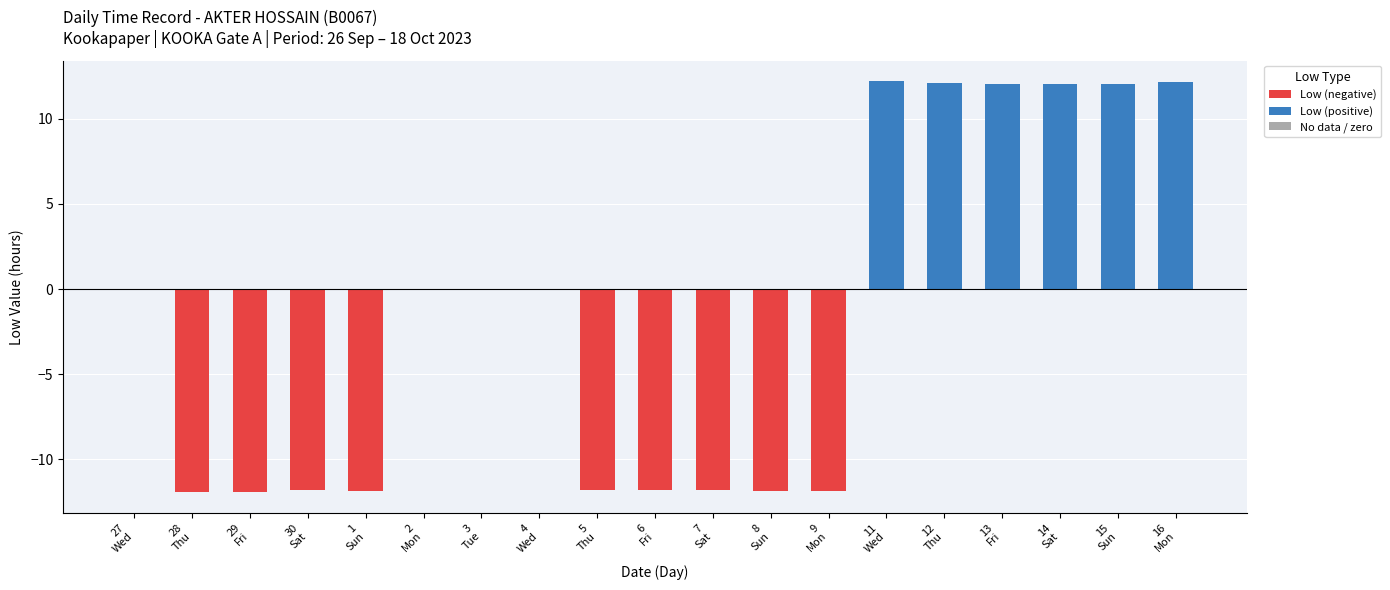

What position from the left is 30
Sat?

4